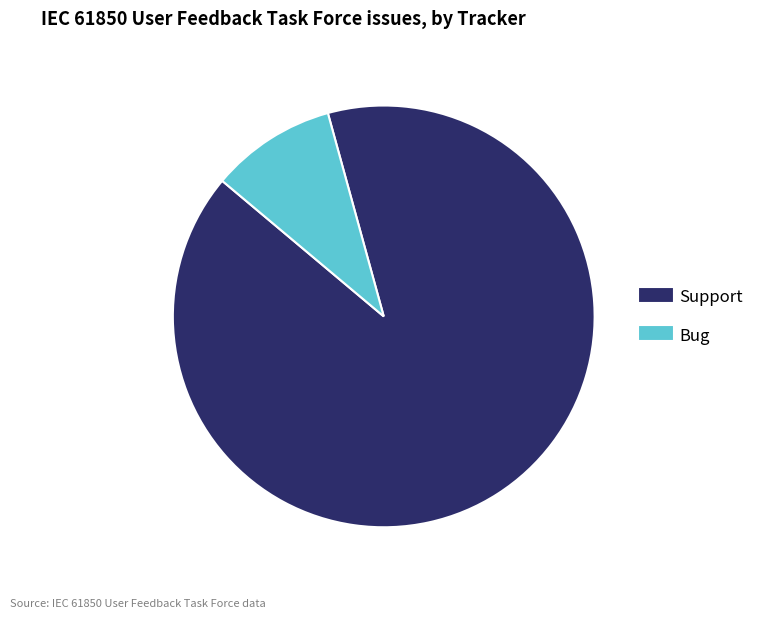

Between Support and Bug, which is larger?

Support